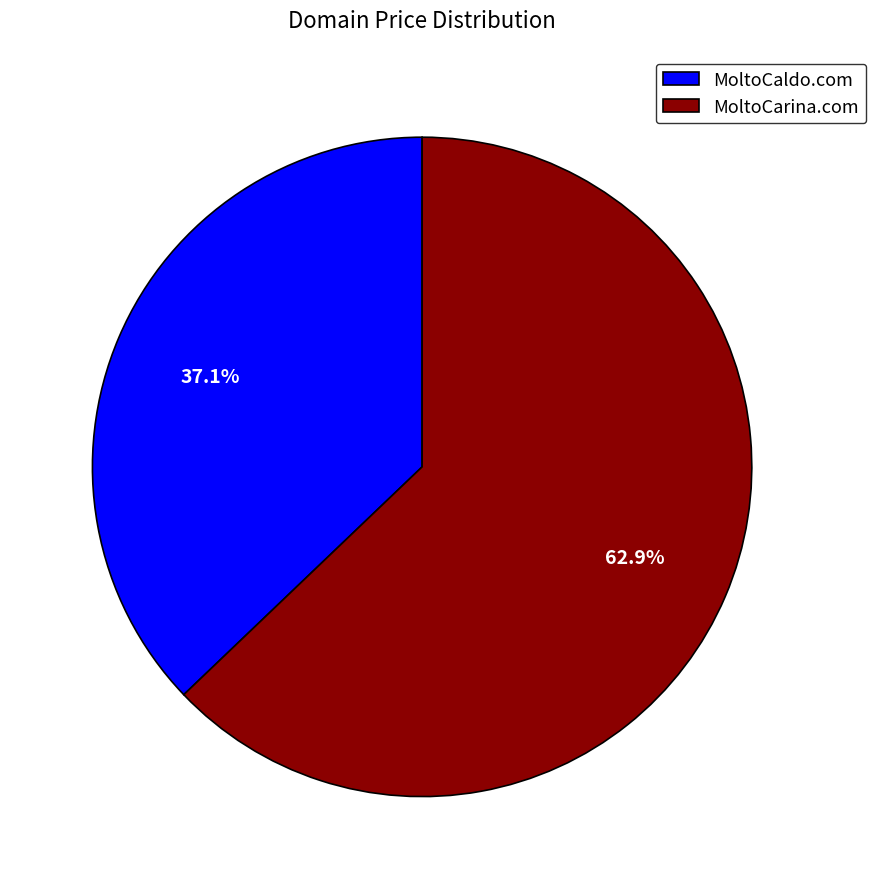

Which category has the biggest portion of the pie?

MoltoCarina.com